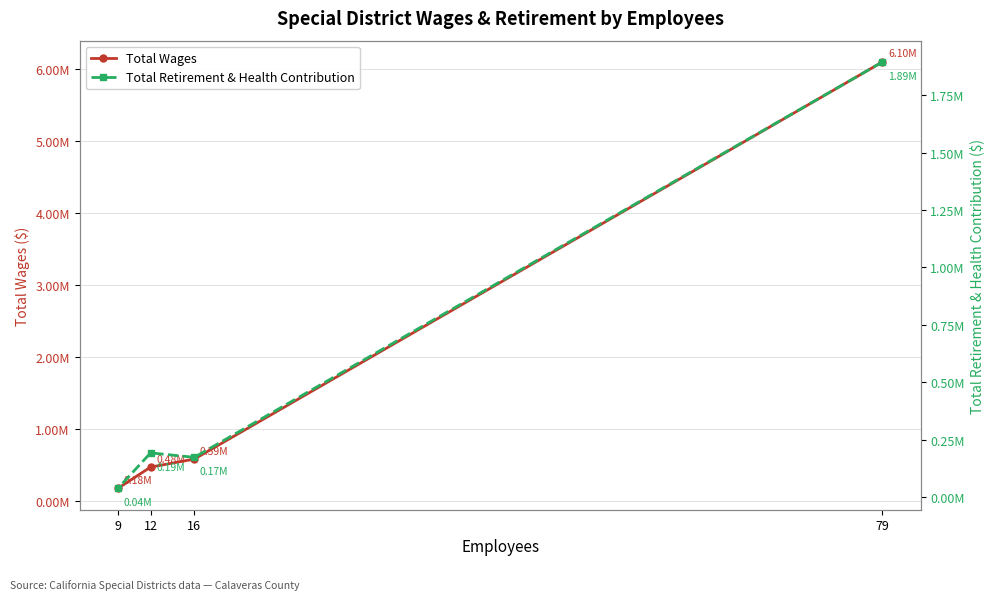

At which category does Total Retirement & Health Contribution reach its first local valley?

16